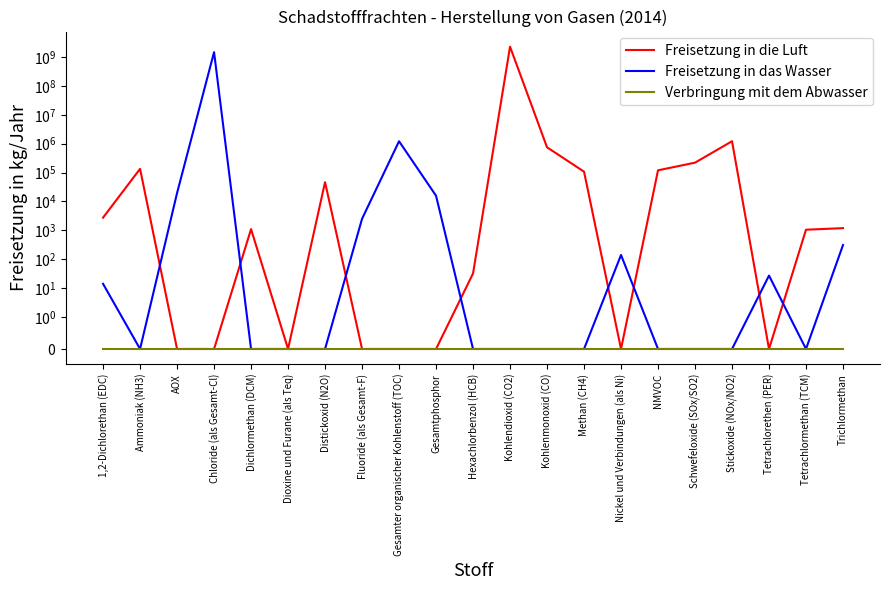

What are all the series names shown in the legend?

Freisetzung in die Luft, Freisetzung in das Wasser, Verbringung mit dem Abwasser